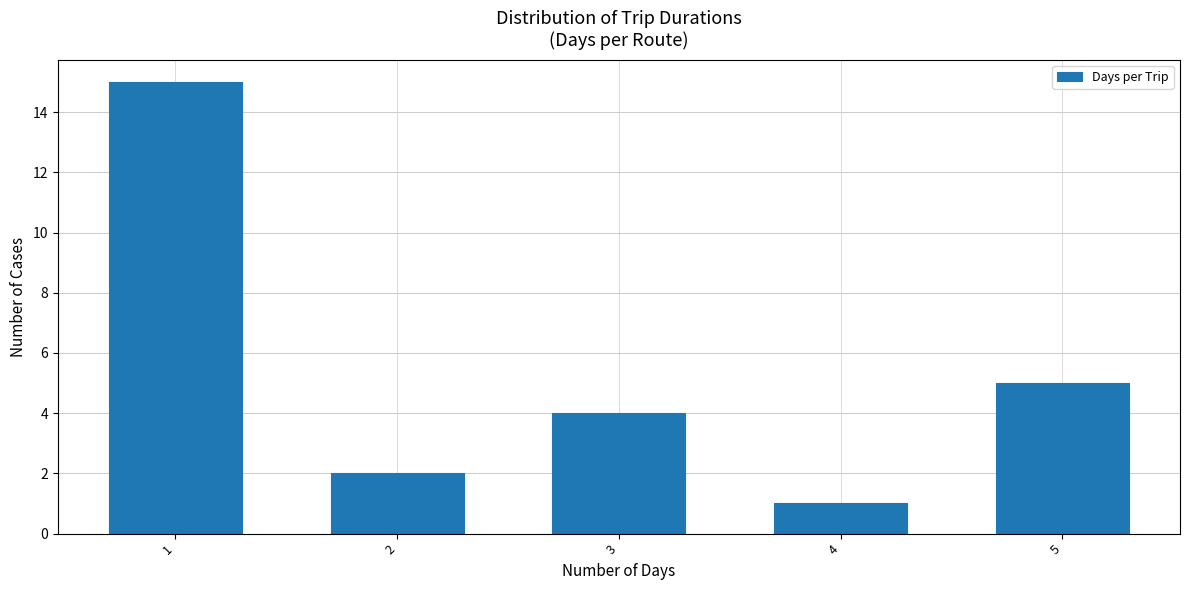

Reading right to left, list all the values displayed in this chart.

5	1	4	2	15